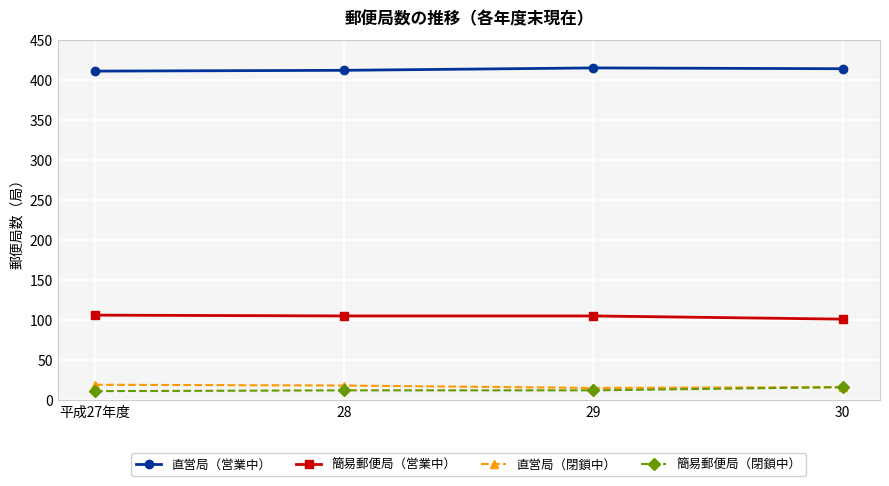

What is the label of the 1st point from the left?

平成27年度